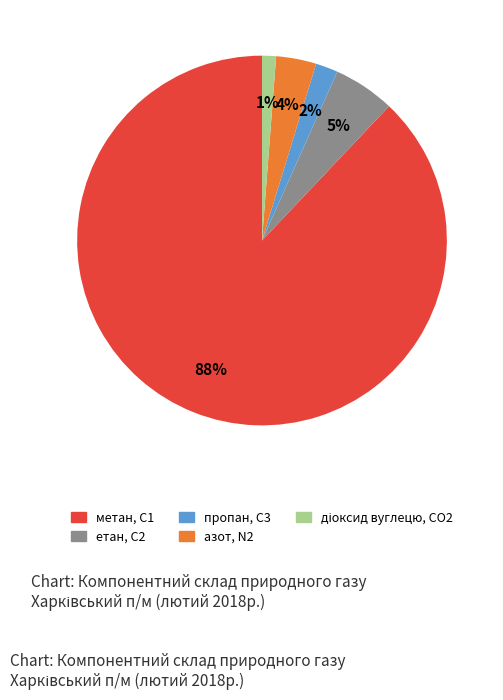

How many slices are in this pie chart?

5